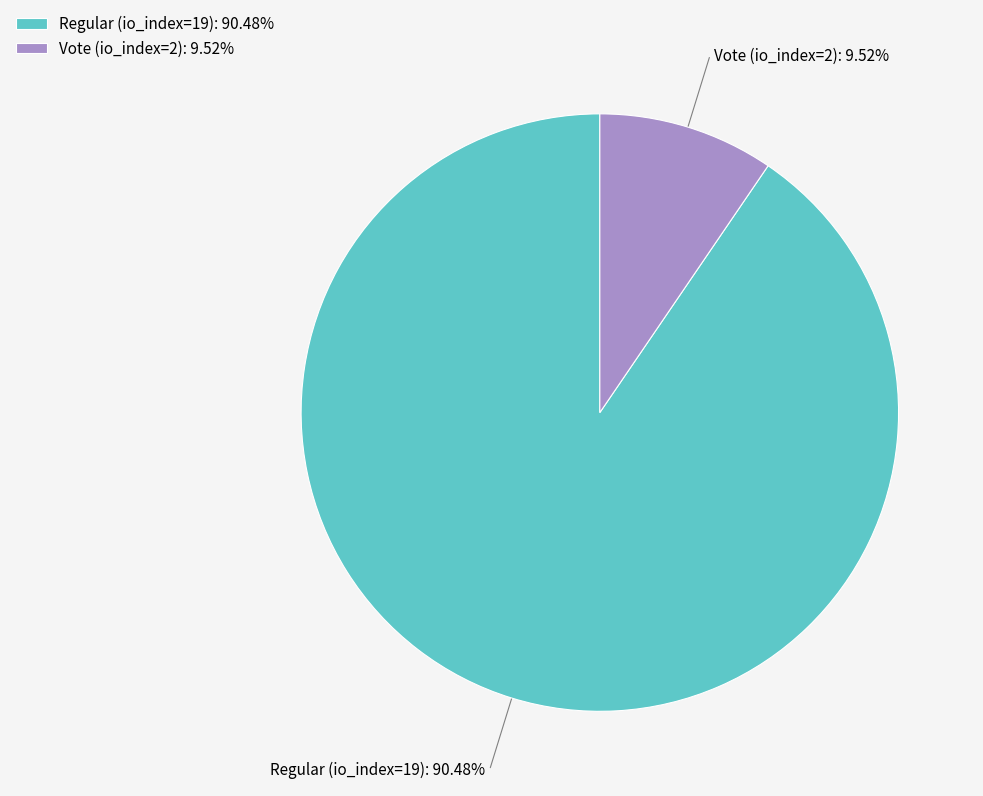

Which category has the biggest portion of the pie?

Regular (io_index=19)